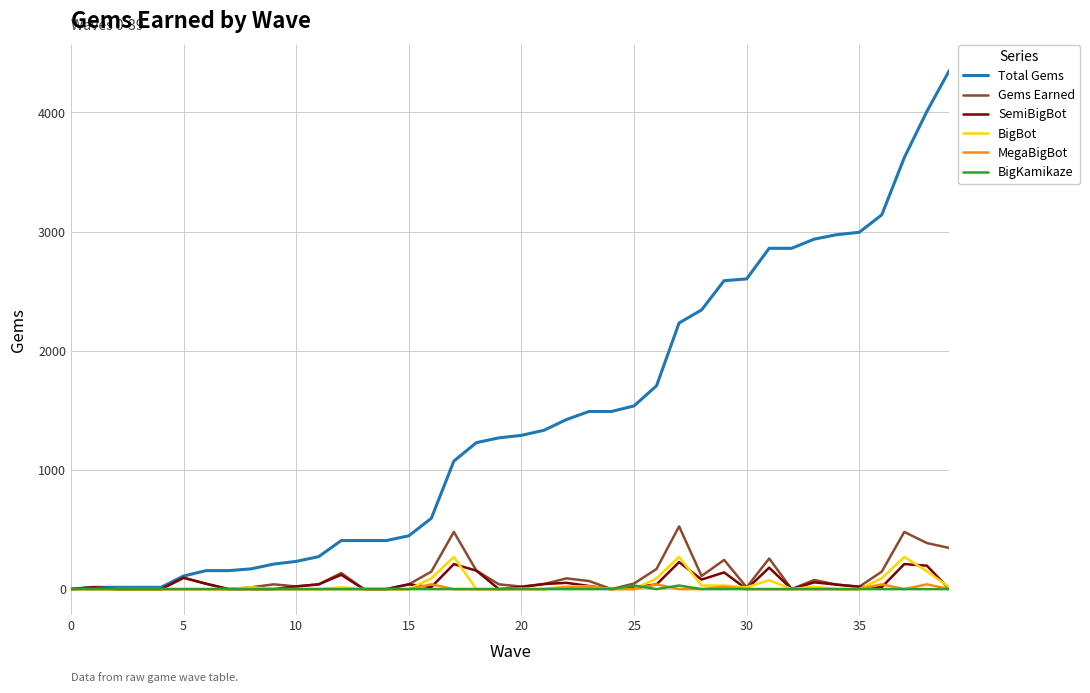

What is the sum of all BigKamikaze values?

60.0